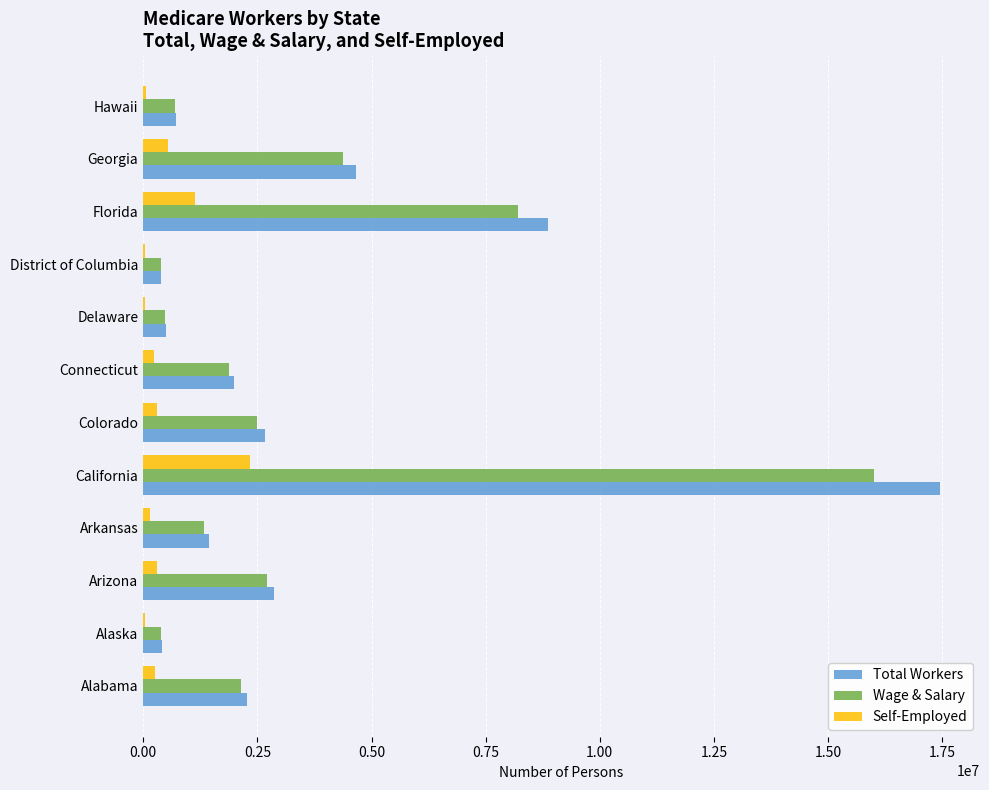

What is the sum of all Wage & Salary values?

41086948